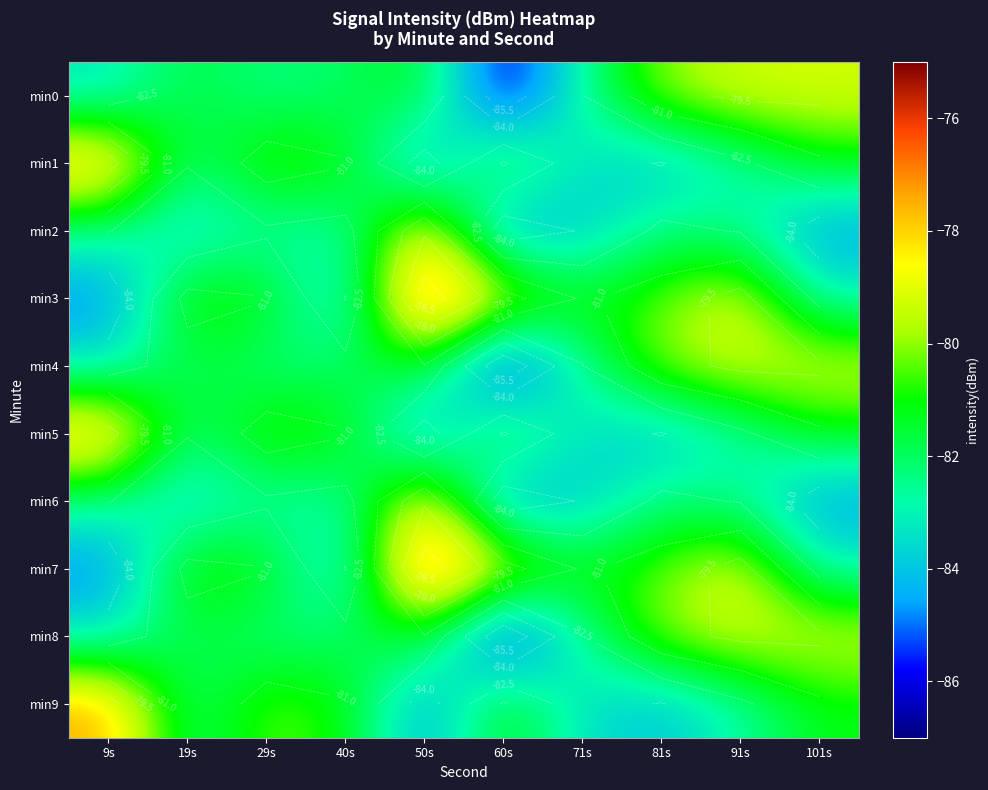

How many data points in min8 are less than -81?

7